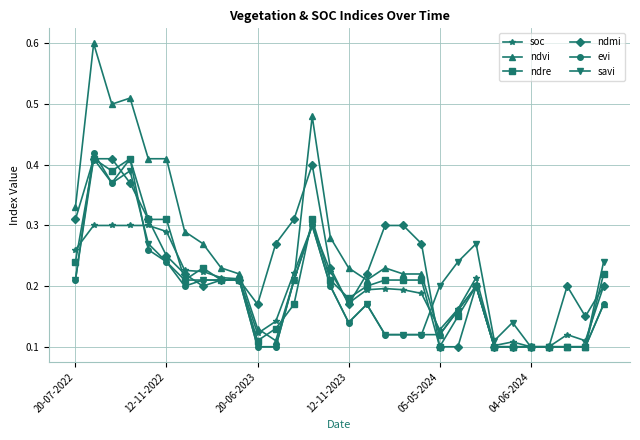

True or false: soc has more than 1 points higher than both neighbors.

True